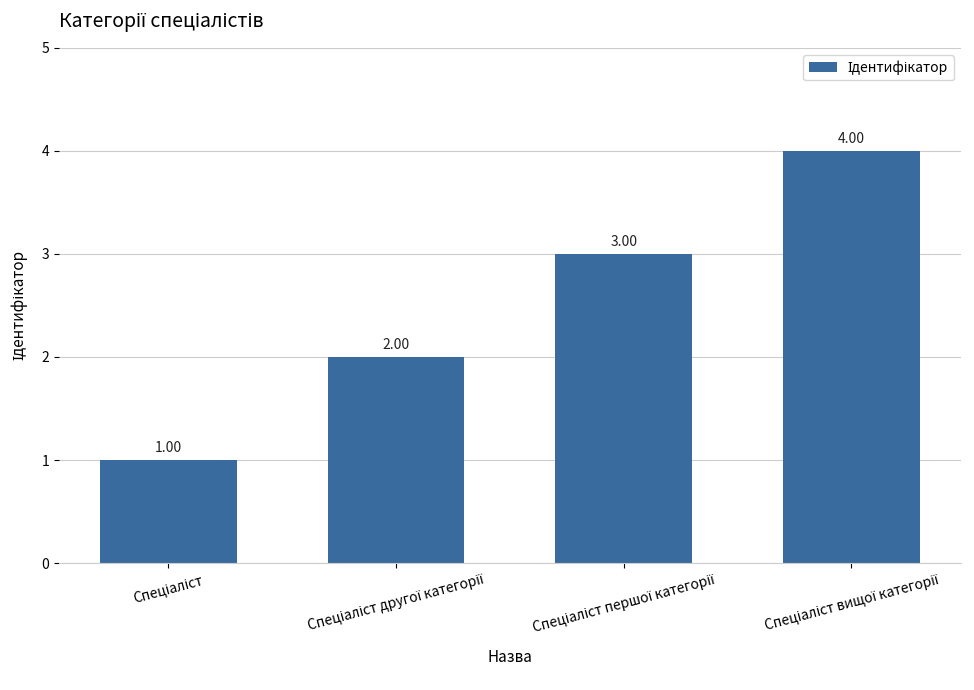

What is the difference between the maximum and minimum values?

3